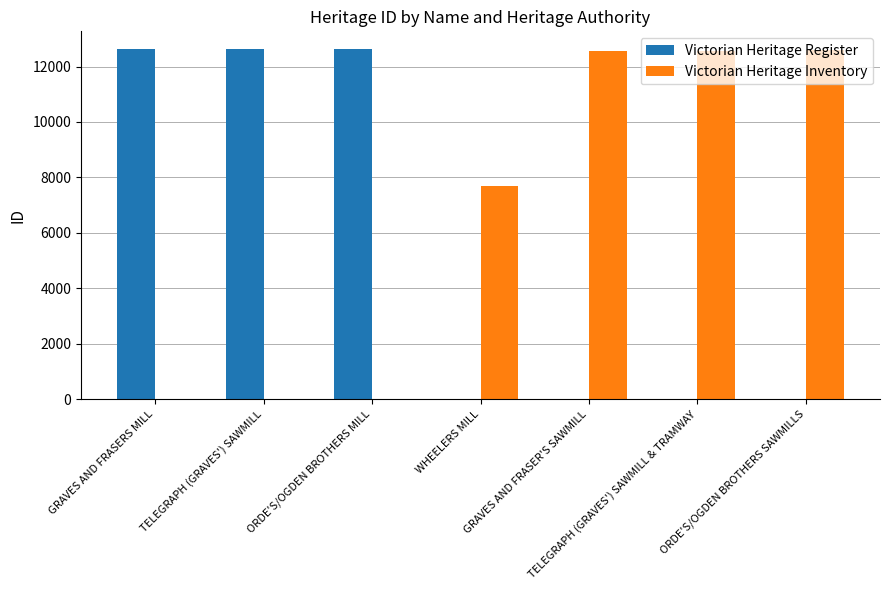

What value does the Victorian Heritage Inventory series have at TELEGRAPH (GRAVES') SAWMILL & TRAMWAY?

12557